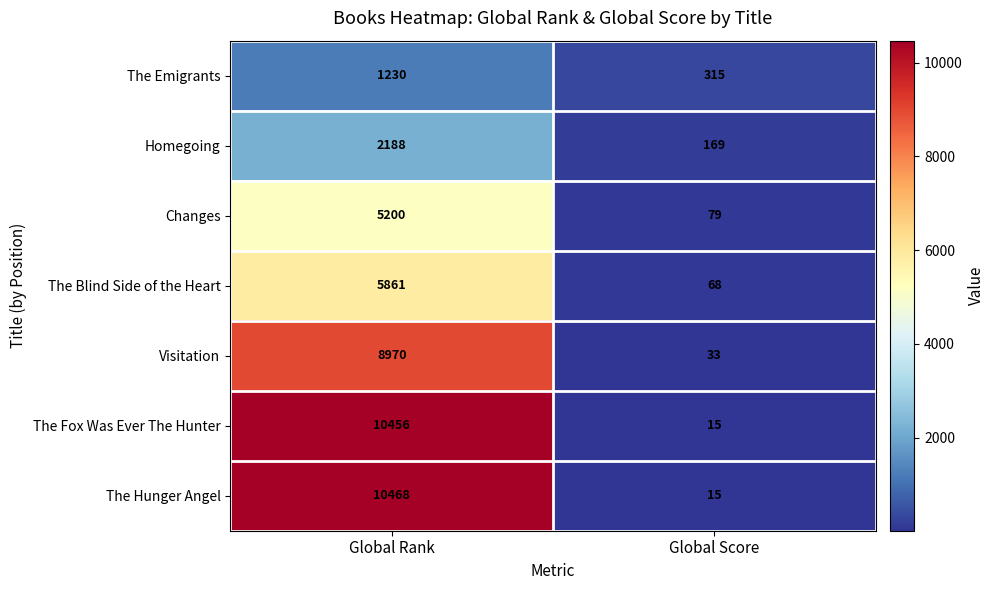

Reading left to right, transcribe all the data shown in this chart.

The Emigrants: 1230	315
Homegoing: 2188	169
Changes: 5200	79
The Blind Side of the Heart: 5861	68
Visitation: 8970	33
The Fox Was Ever The Hunter: 10456	15
The Hunger Angel: 10468	15